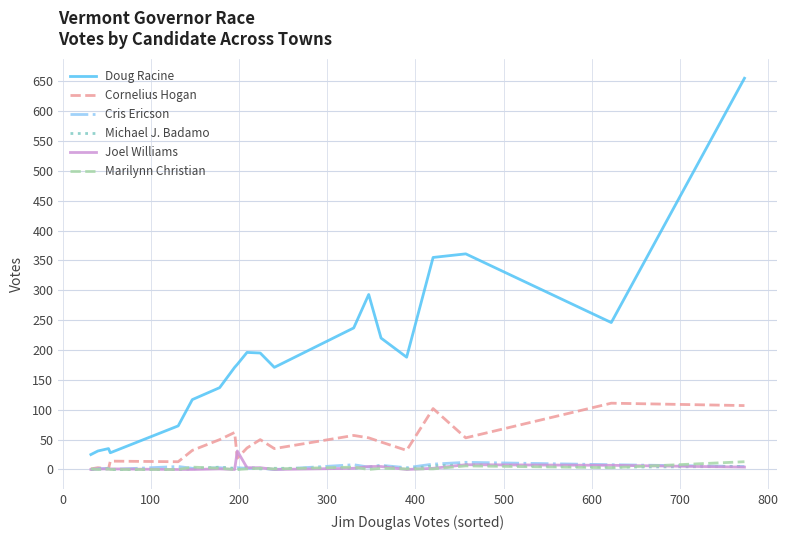

Does the chart have visible grid lines?

Yes